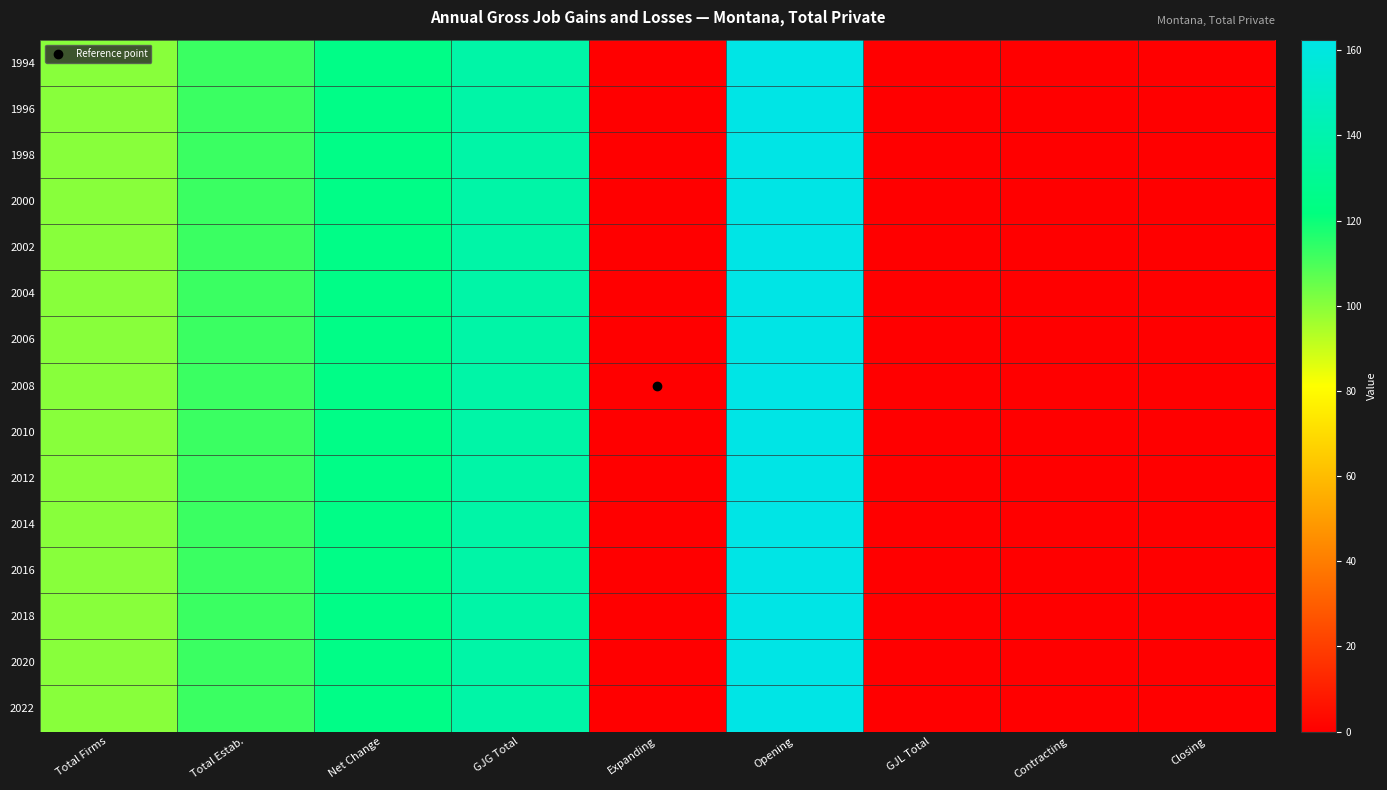

Reading left to right, what are all the values shown in this chart?

1994: Total Firms=100.0	Total Estab.=112.5	Net Change=125.0	GJG Total=137.5	Expanding=0.0	Opening=162.5	GJL Total=0.0	Contracting=0.0	Closing=0.0
1996: Total Firms=100.0	Total Estab.=112.5	Net Change=125.0	GJG Total=137.5	Expanding=0.0	Opening=162.5	GJL Total=0.0	Contracting=0.0	Closing=0.0
1998: Total Firms=100.0	Total Estab.=112.5	Net Change=125.0	GJG Total=137.5	Expanding=0.0	Opening=162.5	GJL Total=0.0	Contracting=0.0	Closing=0.0
2000: Total Firms=100.0	Total Estab.=112.5	Net Change=125.0	GJG Total=137.5	Expanding=0.0	Opening=162.5	GJL Total=0.0	Contracting=0.0	Closing=0.0
2002: Total Firms=100.0	Total Estab.=112.5	Net Change=125.0	GJG Total=137.5	Expanding=0.0	Opening=162.5	GJL Total=0.0	Contracting=0.0	Closing=0.0
2004: Total Firms=100.0	Total Estab.=112.5	Net Change=125.0	GJG Total=137.5	Expanding=0.0	Opening=162.5	GJL Total=0.0	Contracting=0.0	Closing=0.0
2006: Total Firms=100.0	Total Estab.=112.5	Net Change=125.0	GJG Total=137.5	Expanding=0.0	Opening=162.5	GJL Total=0.0	Contracting=0.0	Closing=0.0
2008: Total Firms=100.0	Total Estab.=112.5	Net Change=125.0	GJG Total=137.5	Expanding=0.0	Opening=162.5	GJL Total=0.0	Contracting=0.0	Closing=0.0
2010: Total Firms=100.0	Total Estab.=112.5	Net Change=125.0	GJG Total=137.5	Expanding=0.0	Opening=162.5	GJL Total=0.0	Contracting=0.0	Closing=0.0
2012: Total Firms=100.0	Total Estab.=112.5	Net Change=125.0	GJG Total=137.5	Expanding=0.0	Opening=162.5	GJL Total=0.0	Contracting=0.0	Closing=0.0
2014: Total Firms=100.0	Total Estab.=112.5	Net Change=125.0	GJG Total=137.5	Expanding=0.0	Opening=162.5	GJL Total=0.0	Contracting=0.0	Closing=0.0
2016: Total Firms=100.0	Total Estab.=112.5	Net Change=125.0	GJG Total=137.5	Expanding=0.0	Opening=162.5	GJL Total=0.0	Contracting=0.0	Closing=0.0
2018: Total Firms=100.0	Total Estab.=112.5	Net Change=125.0	GJG Total=137.5	Expanding=0.0	Opening=162.5	GJL Total=0.0	Contracting=0.0	Closing=0.0
2020: Total Firms=100.0	Total Estab.=112.5	Net Change=125.0	GJG Total=137.5	Expanding=0.0	Opening=162.5	GJL Total=0.0	Contracting=0.0	Closing=0.0
2022: Total Firms=100.0	Total Estab.=112.5	Net Change=125.0	GJG Total=137.5	Expanding=0.0	Opening=162.5	GJL Total=0.0	Contracting=0.0	Closing=0.0